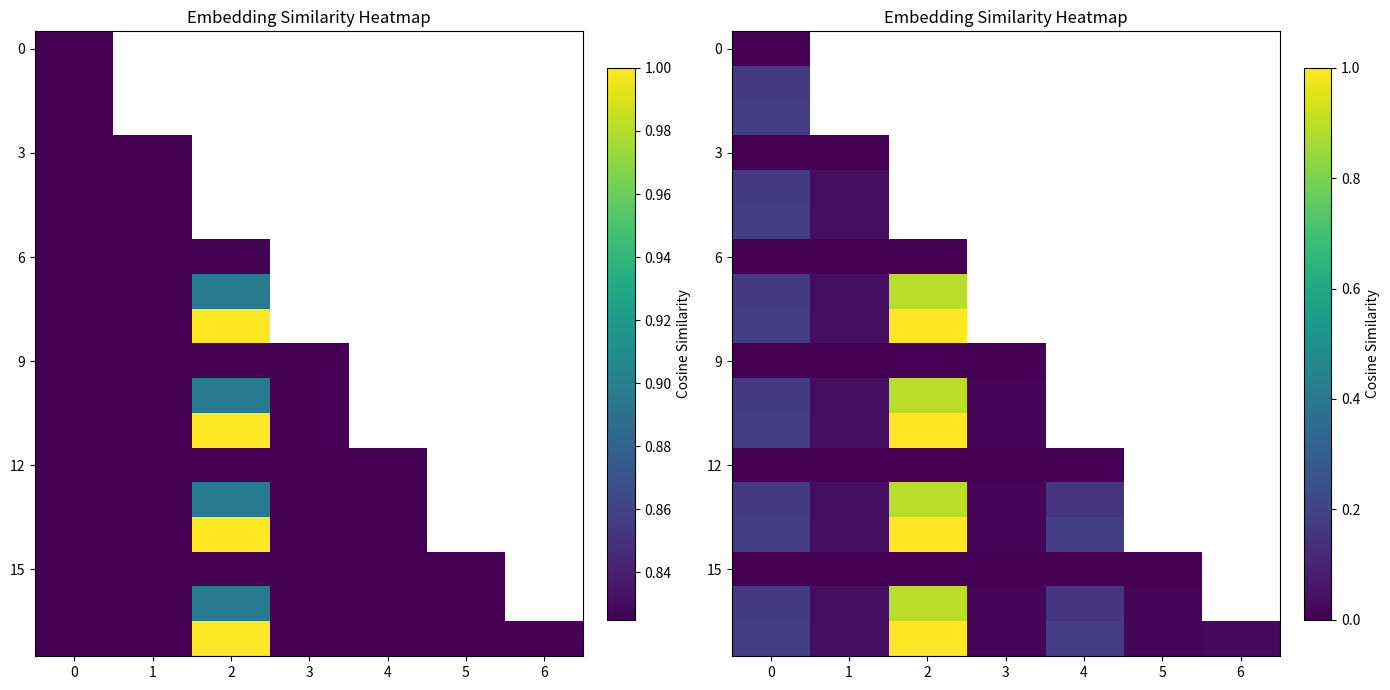

Rank the categories by row_2 value from lowest to highest.

0, 1, 2, 3, 4, 5, 6